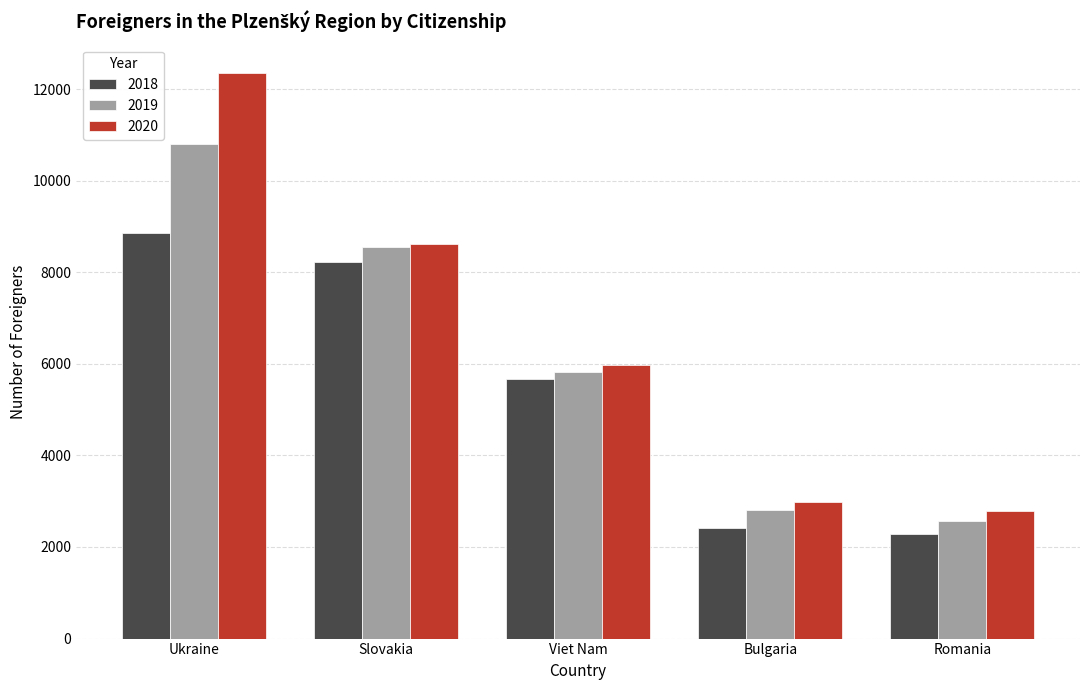

At Viet Nam, list the series in order from smallest to largest.

2018, 2019, 2020